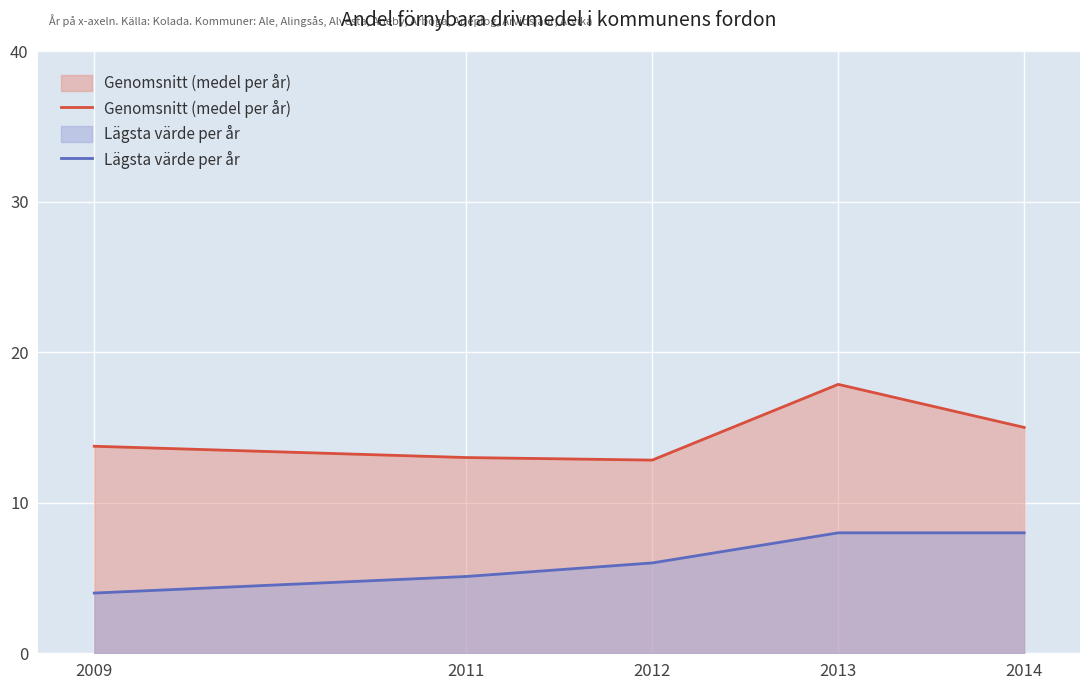

List the series in order of their peak value, highest first.

Genomsnitt (medel per år), Lägsta värde per år